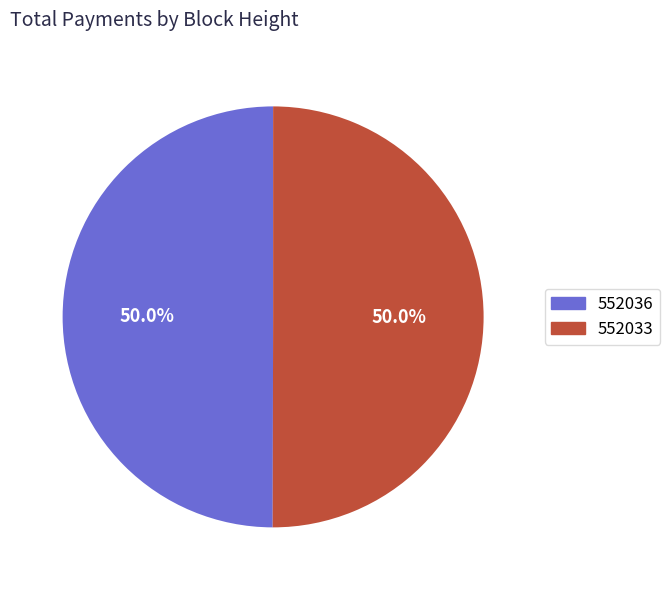

What percentage is the 552036 slice, to the nearest percent?

50%